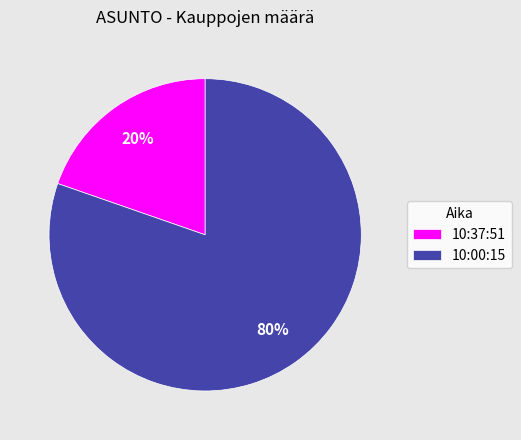

Do 10:37:51 and 10:00:15 together represent more than half of the pie?

Yes